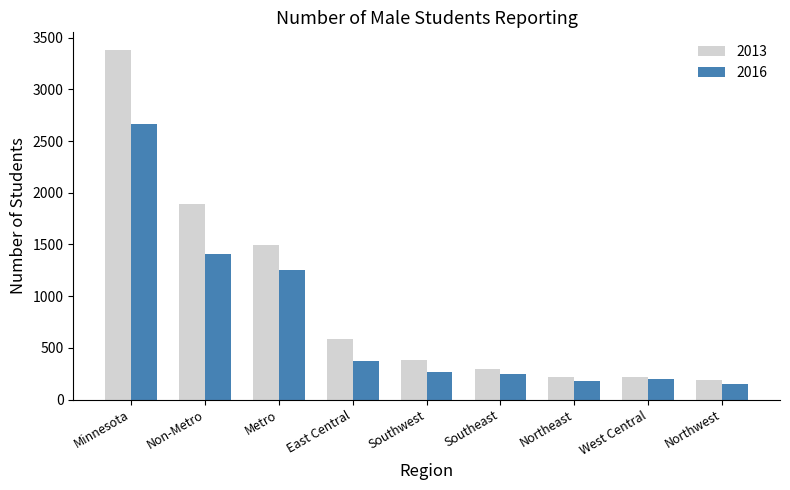

Is it true that 2016 equals 2535 at Non-Metro?

False